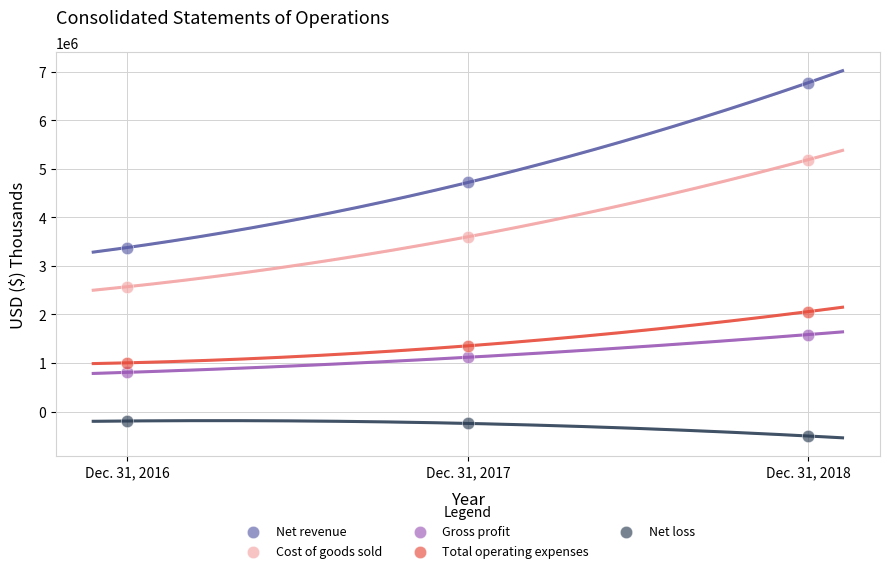

In the Net revenue series, what Y value is closest to 5079767?

4720895